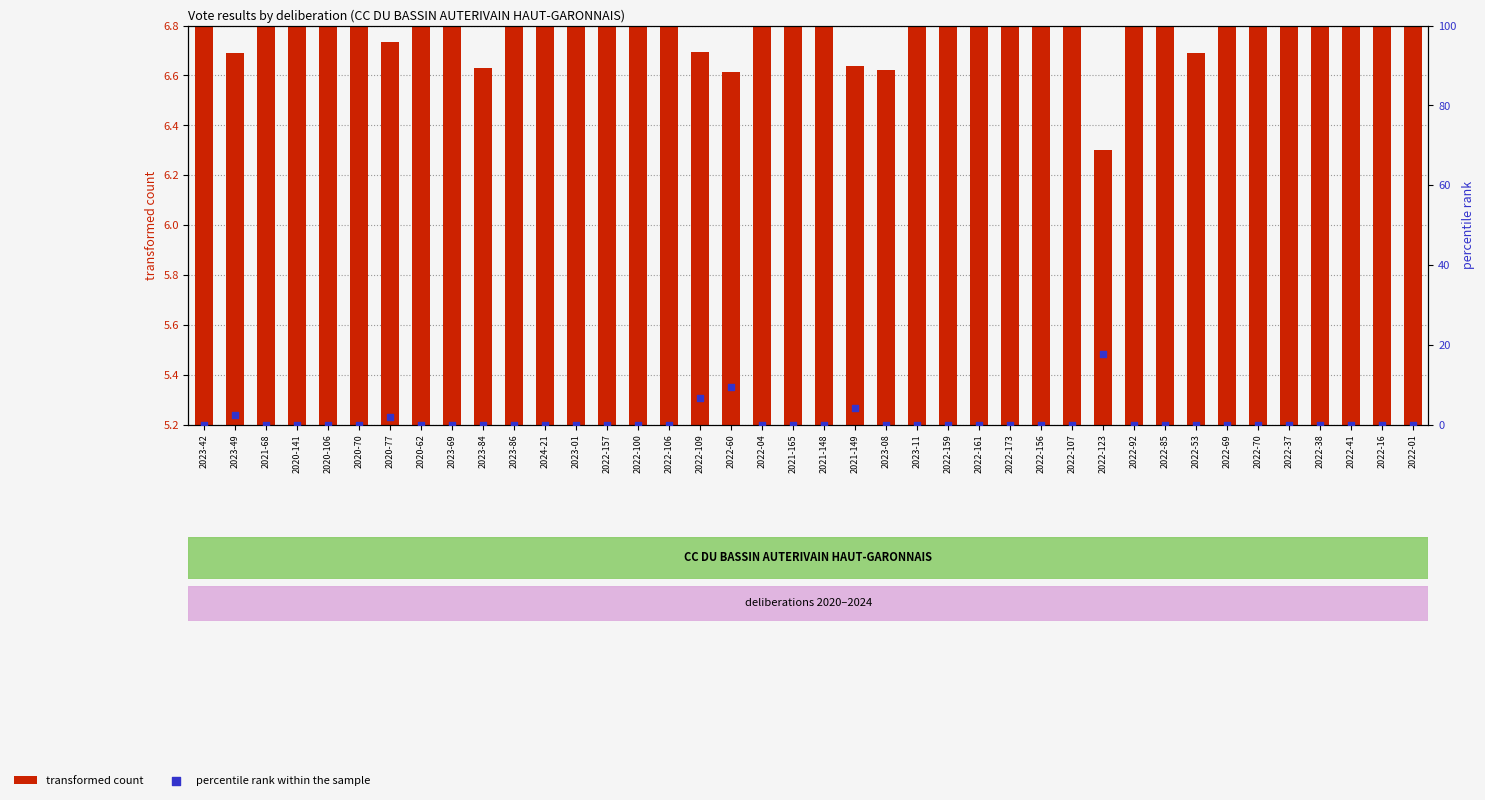

Is the value of percentile rank within the sample at 2022-173 greater than the value of transformed count at 2022-70?

No